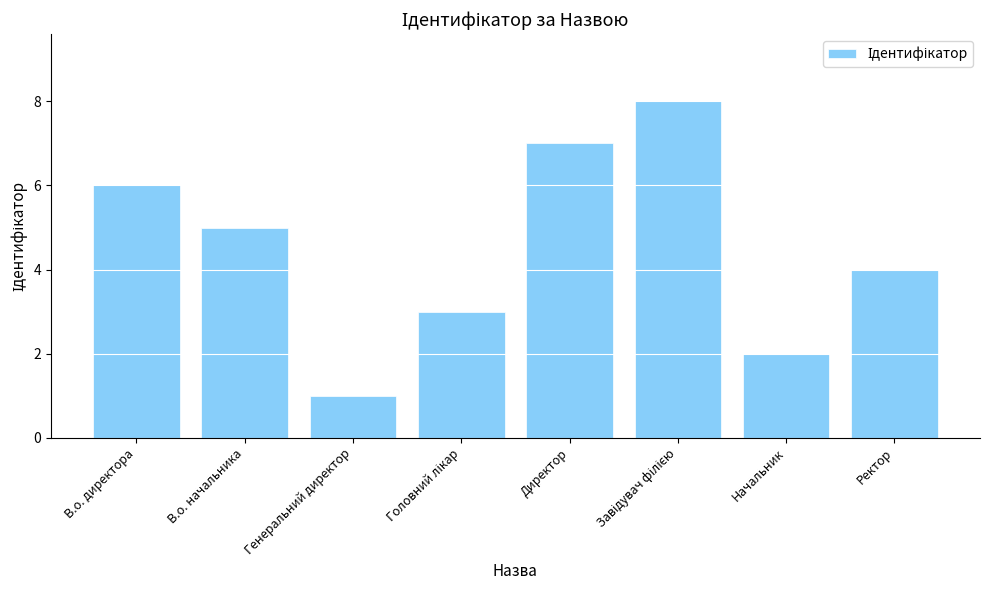

At which label is the value closest to 4?

Ректор